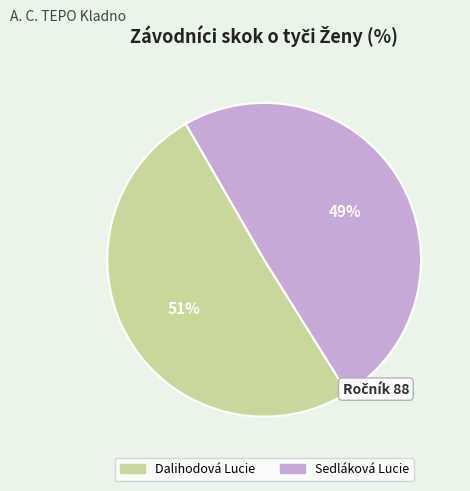

What is the ratio of the value at Dalihodová Lucie to the value at Sedláková Lucie?

1.0